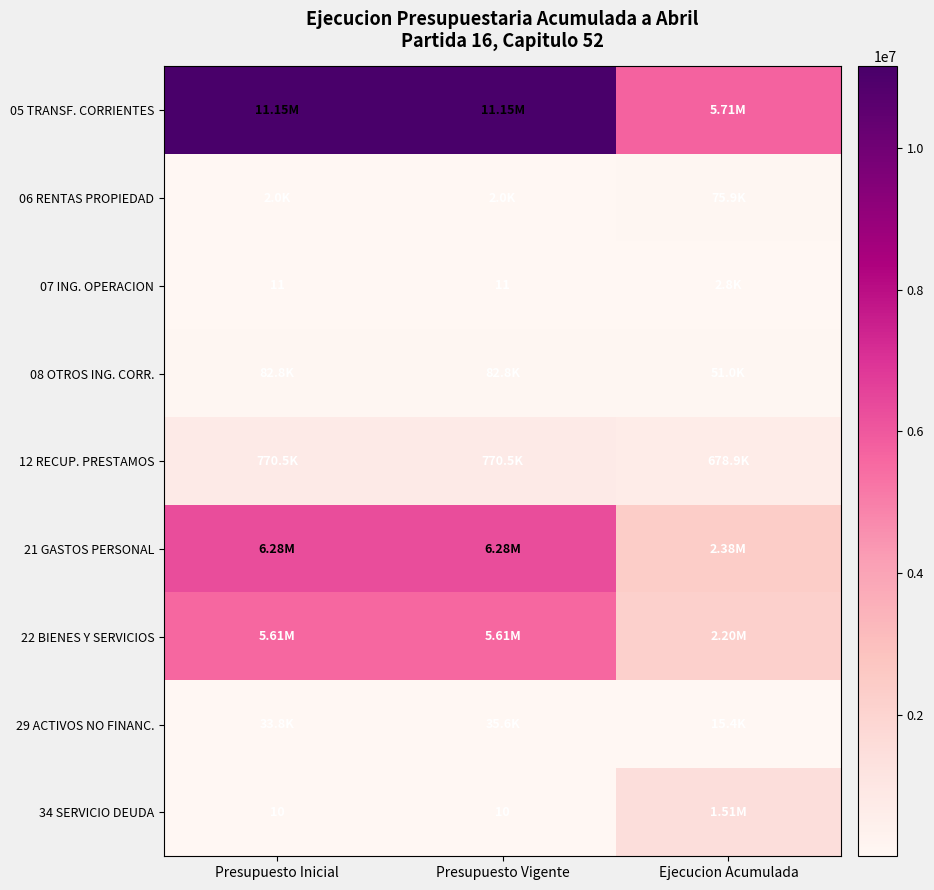

Rank the series at Ejecucion Acumulada from lowest to highest value.

07 ING. OPERACION, 29 ACTIVOS NO FINANC., 08 OTROS ING. CORR., 06 RENTAS PROPIEDAD, 12 RECUP. PRESTAMOS, 34 SERVICIO DEUDA, 22 BIENES Y SERVICIOS, 21 GASTOS PERSONAL, 05 TRANSF. CORRIENTES